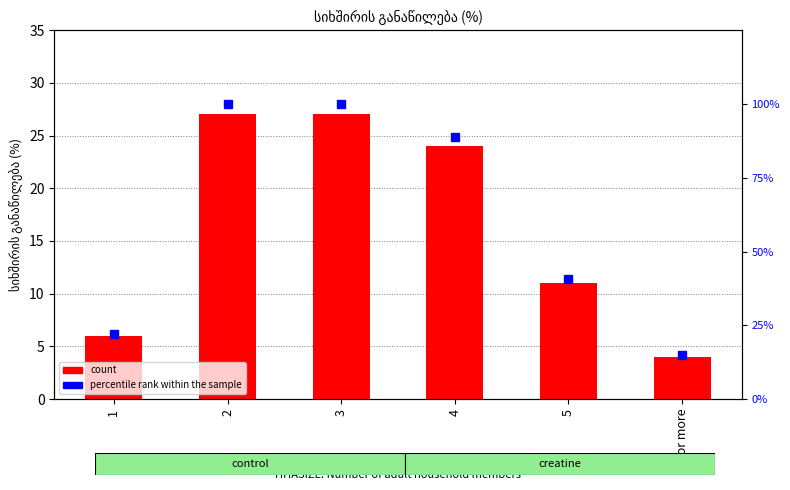

Is it true that count equals 2.3 at 1?

False